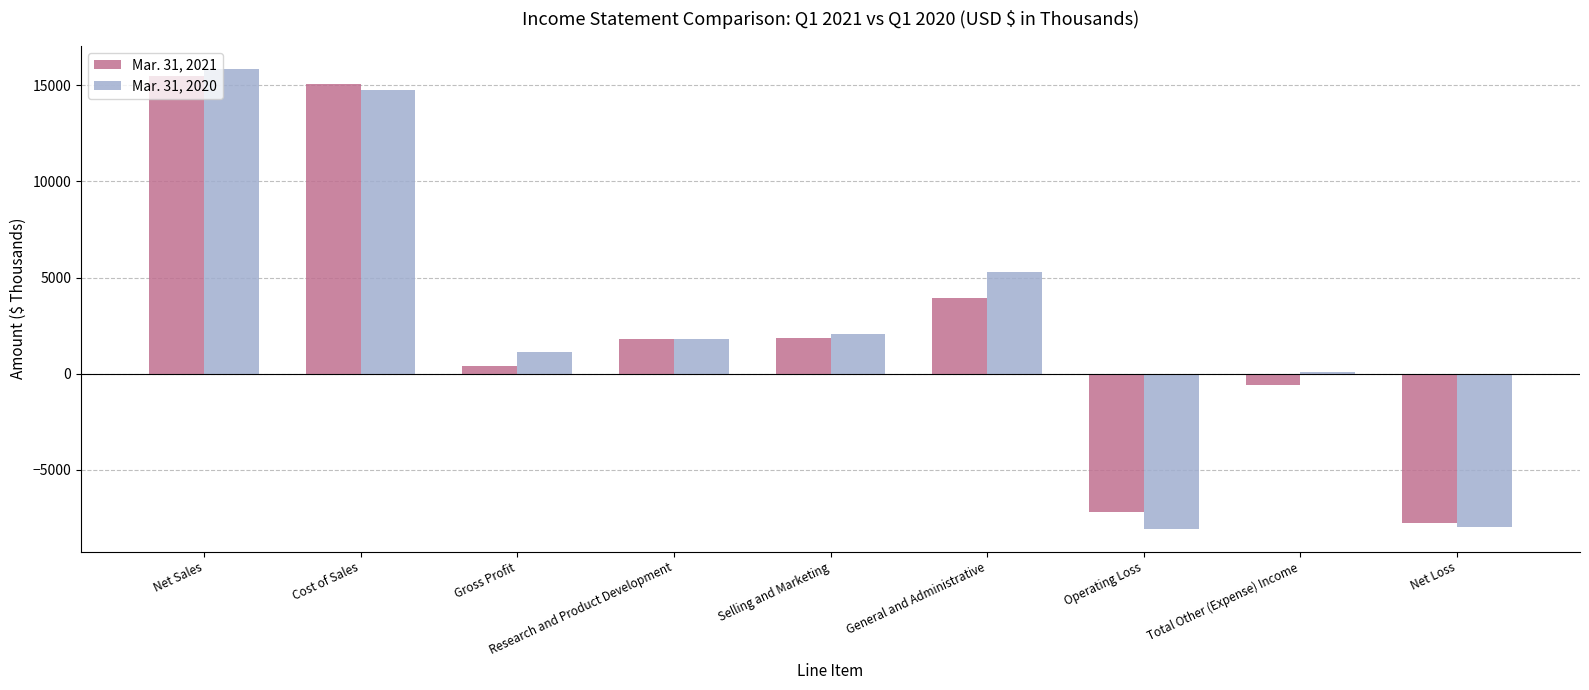

At which label does Mar. 31, 2020 reach its peak?

Net Sales